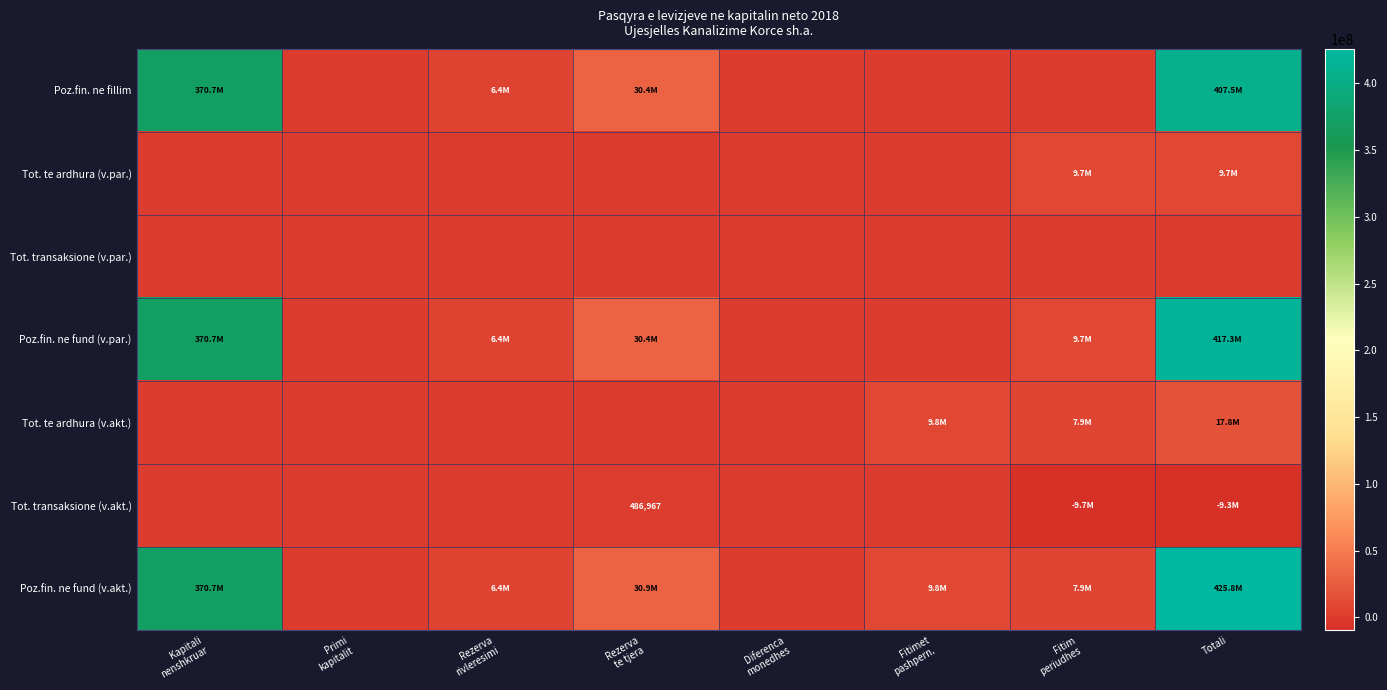

How many positive values does the Tot. te ardhura (v.akt.) series have?

3